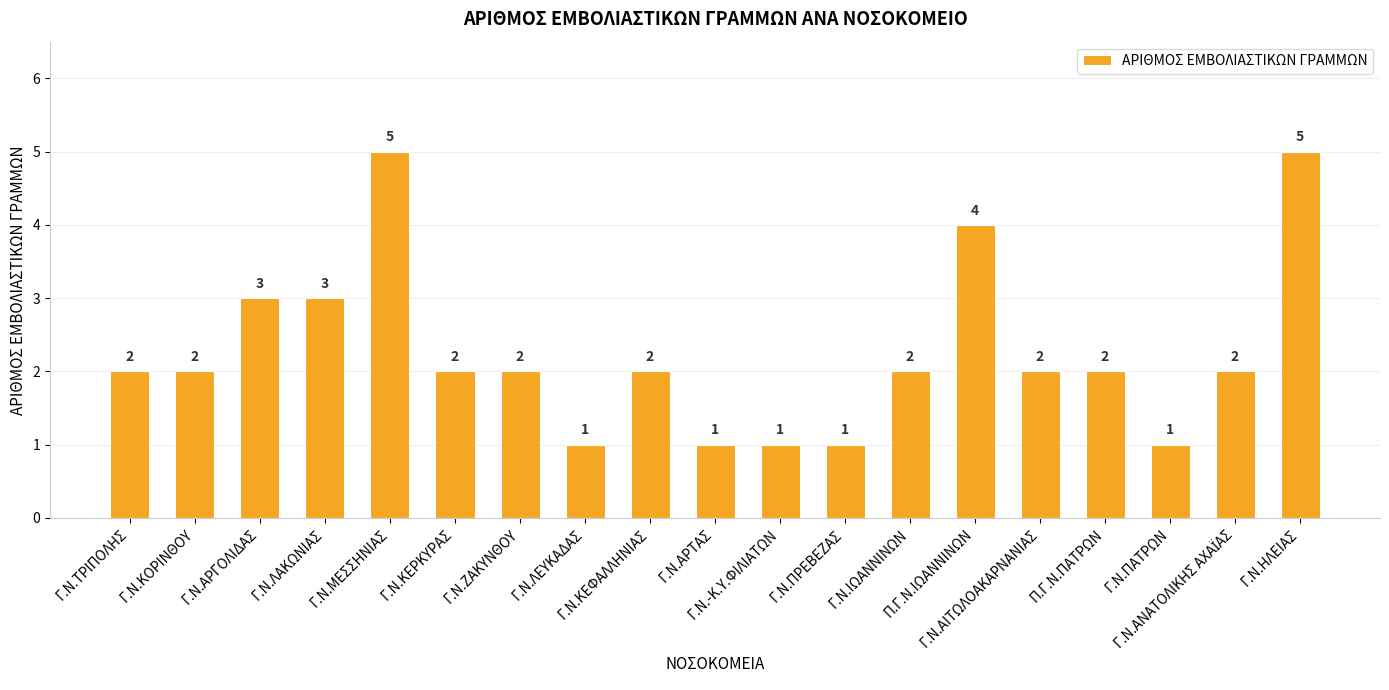

Which has a higher value, Γ.Ν.ΚΕΡΚΥΡΑΣ or Π.Γ.Ν.ΙΩΑΝΝΙΝΩΝ?

Π.Γ.Ν.ΙΩΑΝΝΙΝΩΝ